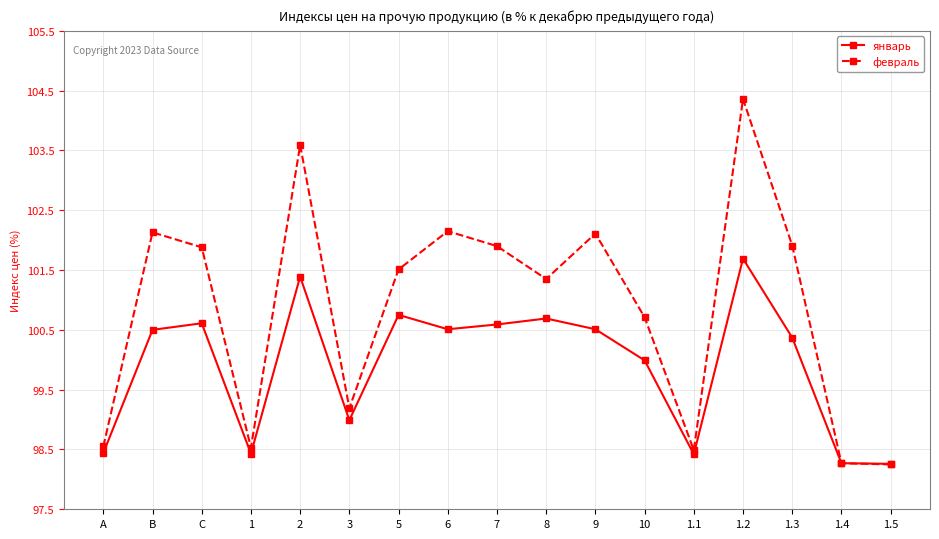

Count the number of categories in the chart.

17